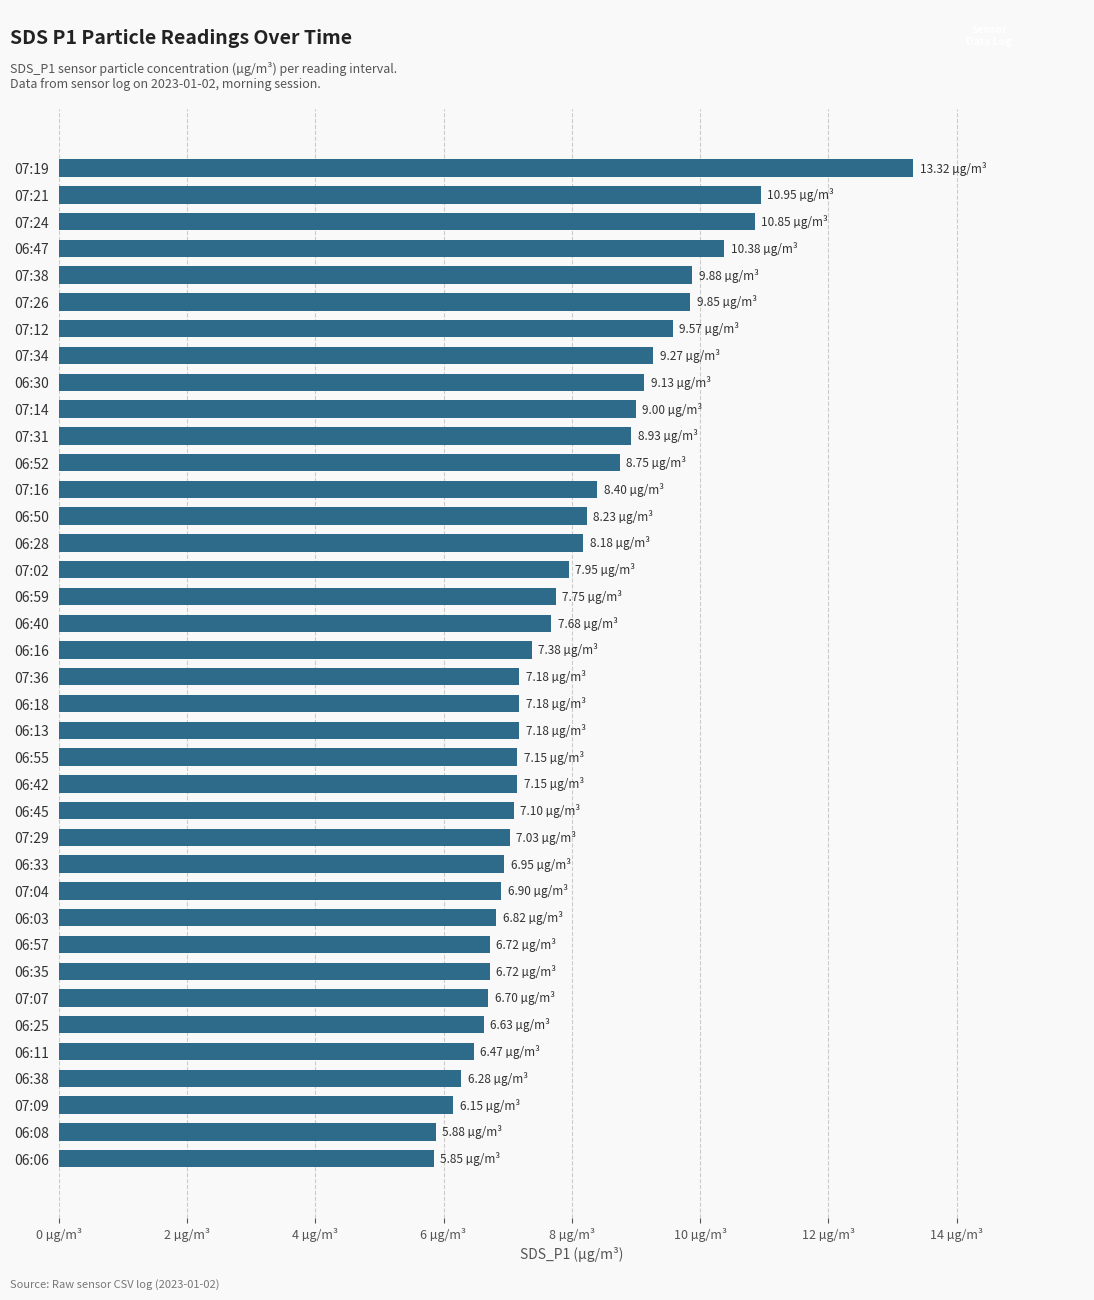

What is the average value?

8.0